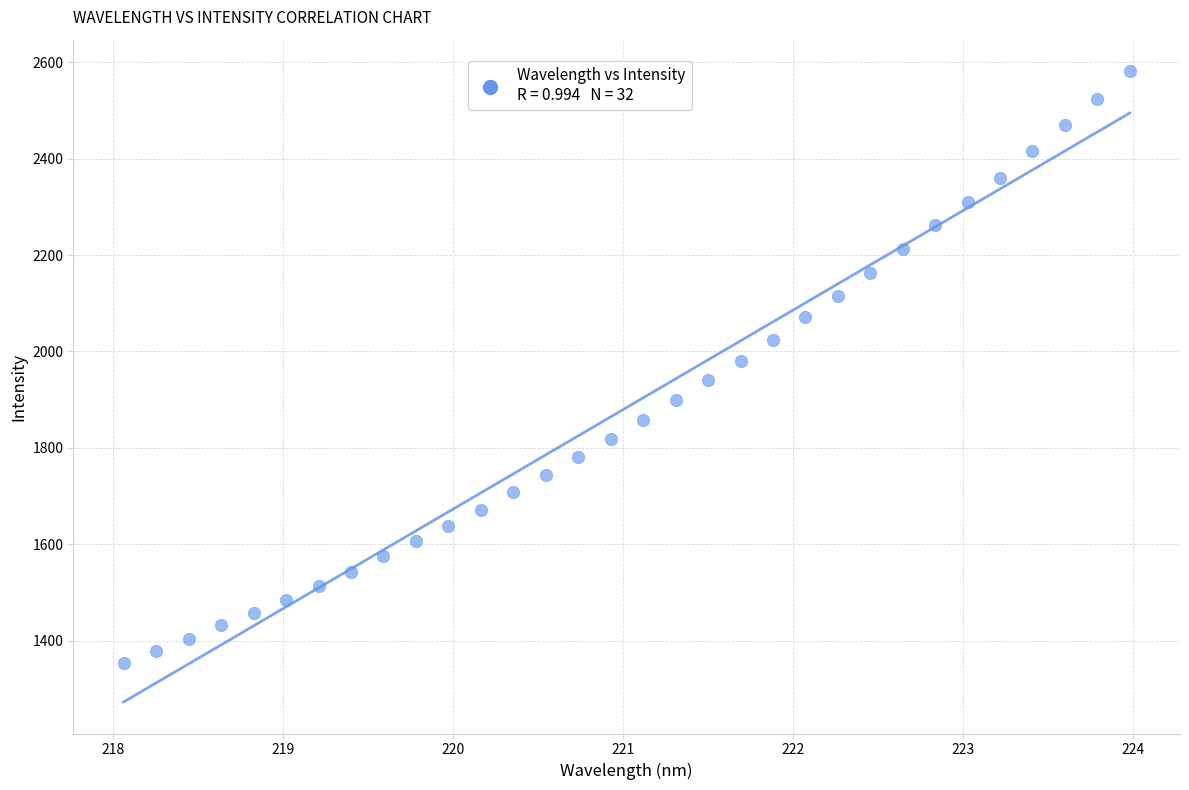

What is the range of Y values (max minus min)?

1228.6